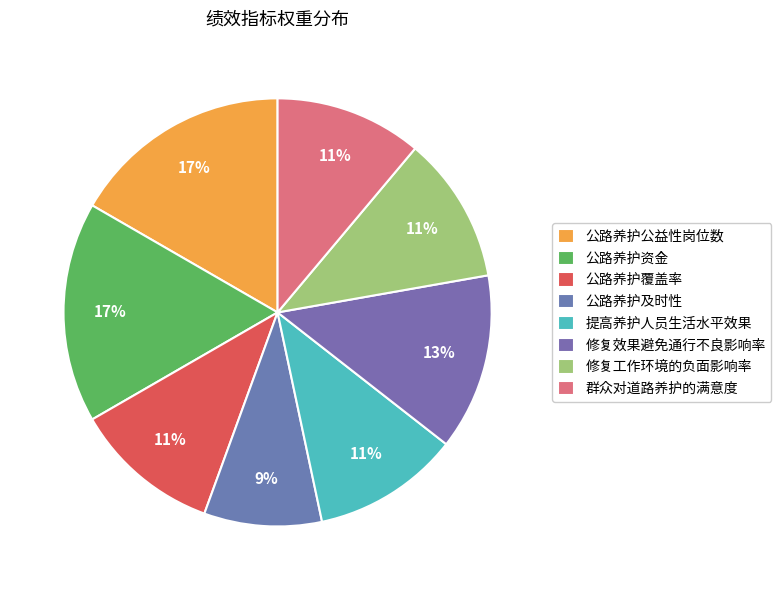

Between 公路养护资金 and 提高养护人员生活水平效果, which is larger?

公路养护资金